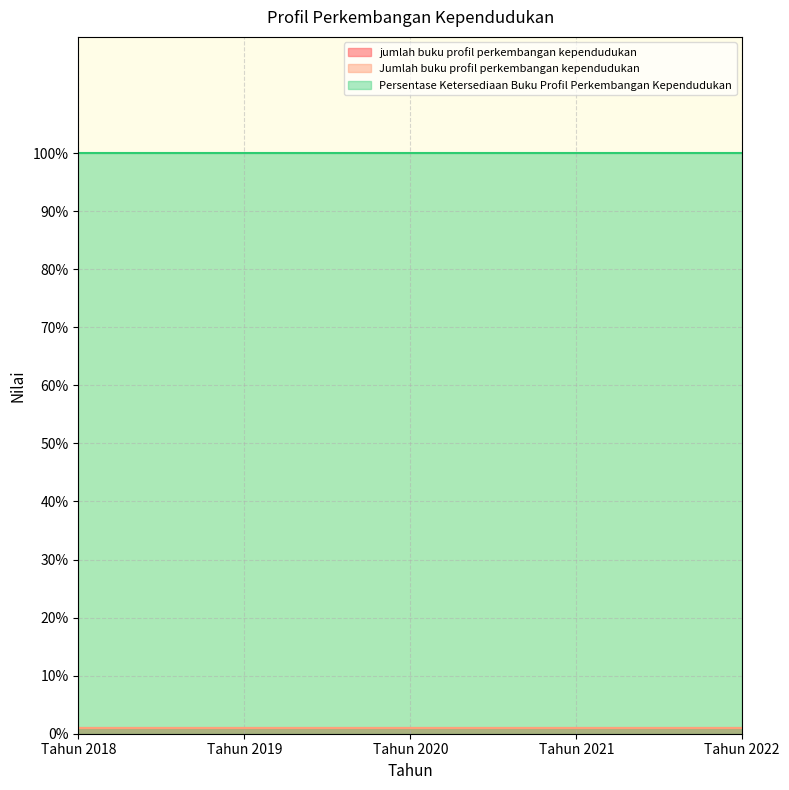

True or false: Jumlah buku profil perkembangan kependudukan and Persentase Ketersediaan Buku Profil Perkembangan Kependudukan intersect in this chart.

False